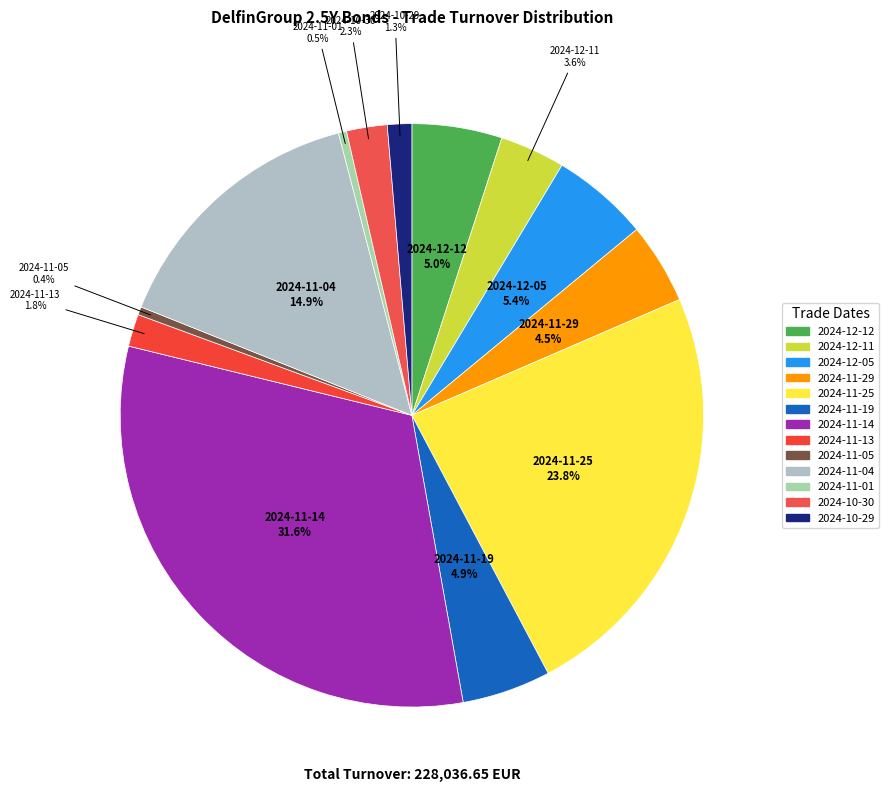

Between 2024-11-04 and 2024-11-29, which is larger?

2024-11-04